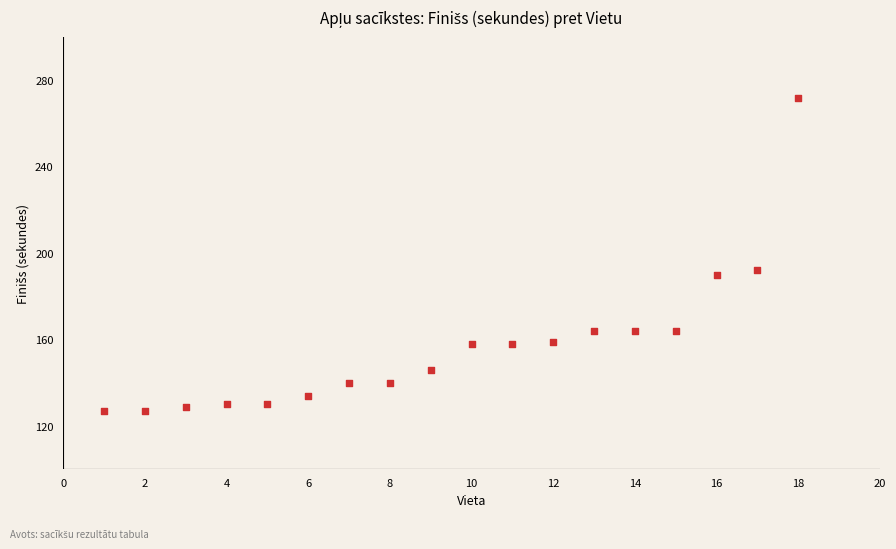

What is the range of X values (max minus min)?

17